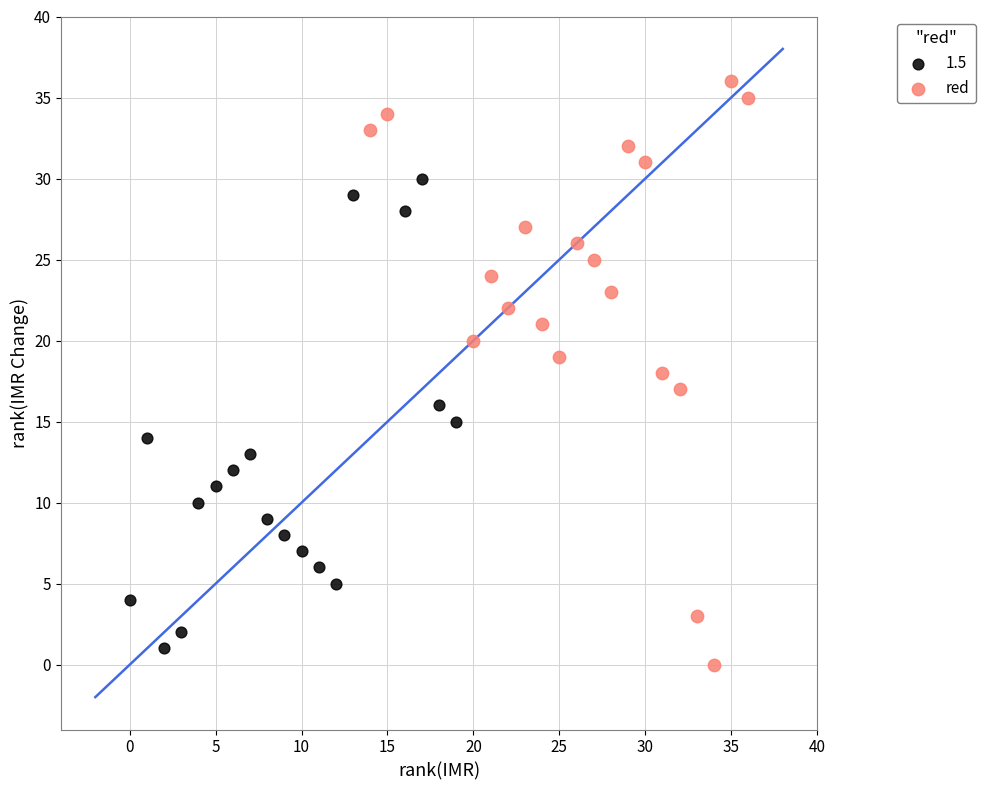

Which series has the widest spread of Y values?

red